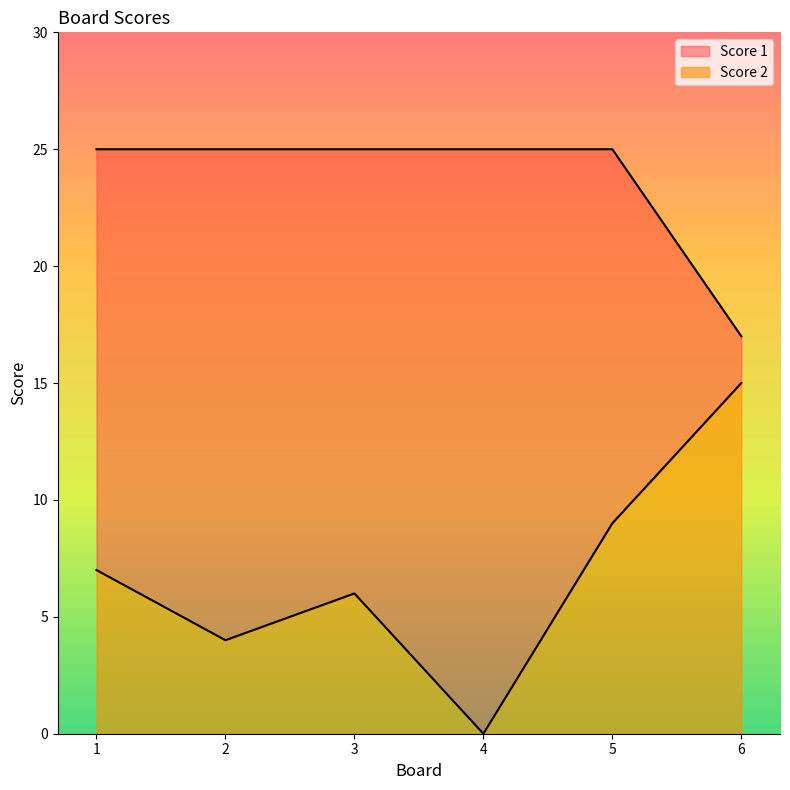

What is the maximum value for Score 2?

15